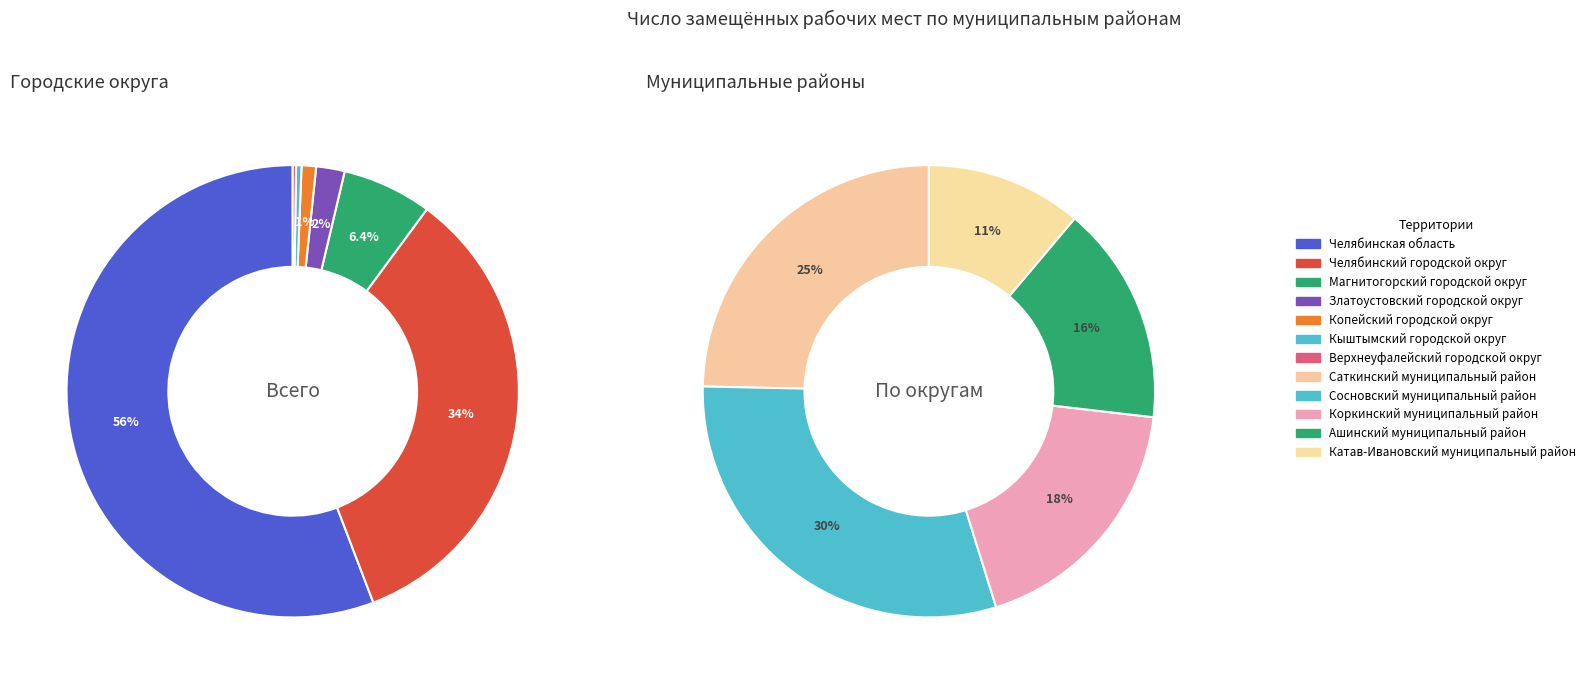

What is the largest slice in the pie chart?

Челябинская область